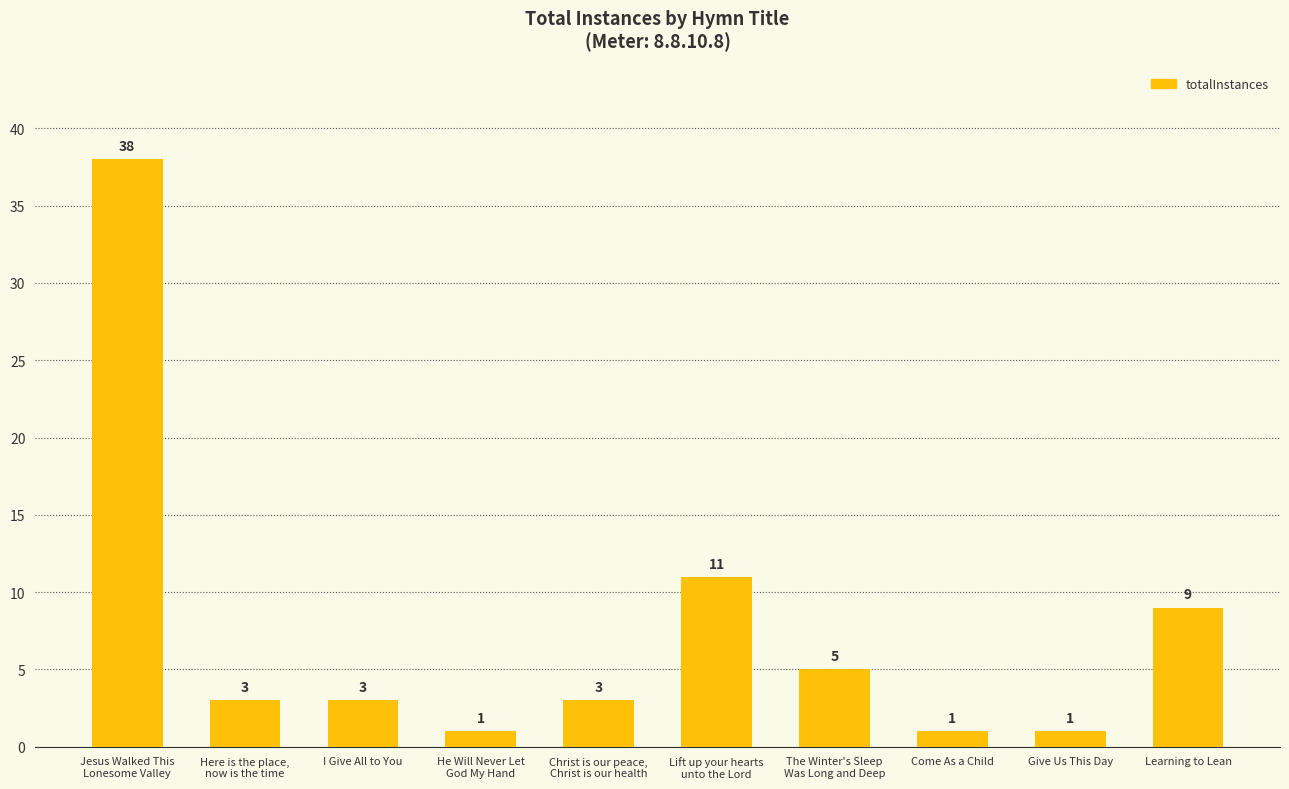

Does the chart contain stacked bars?

No